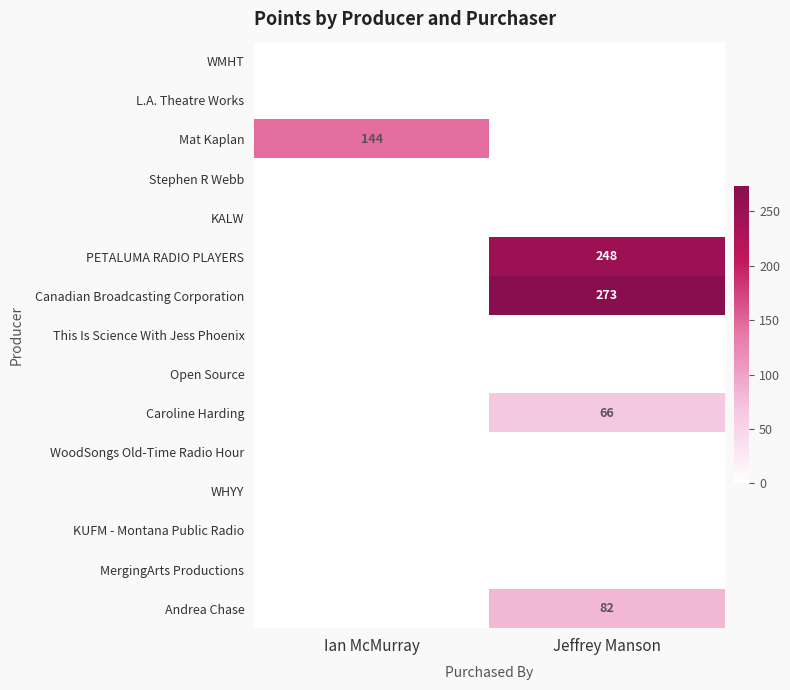

How many data points does each series have?

2